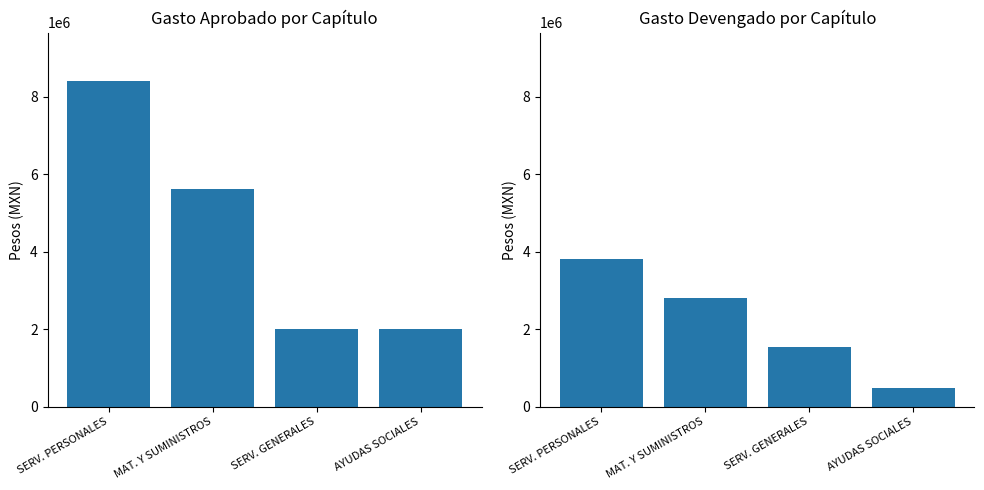

List the series in order of their peak value, lowest first.

Gasto devengado, Gasto aprobado